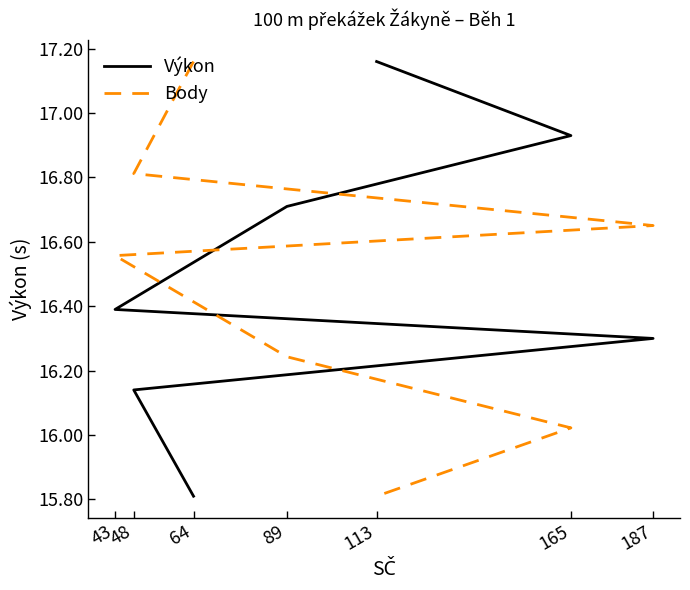

True or false: Body has more than 2 interior local peaks.

False